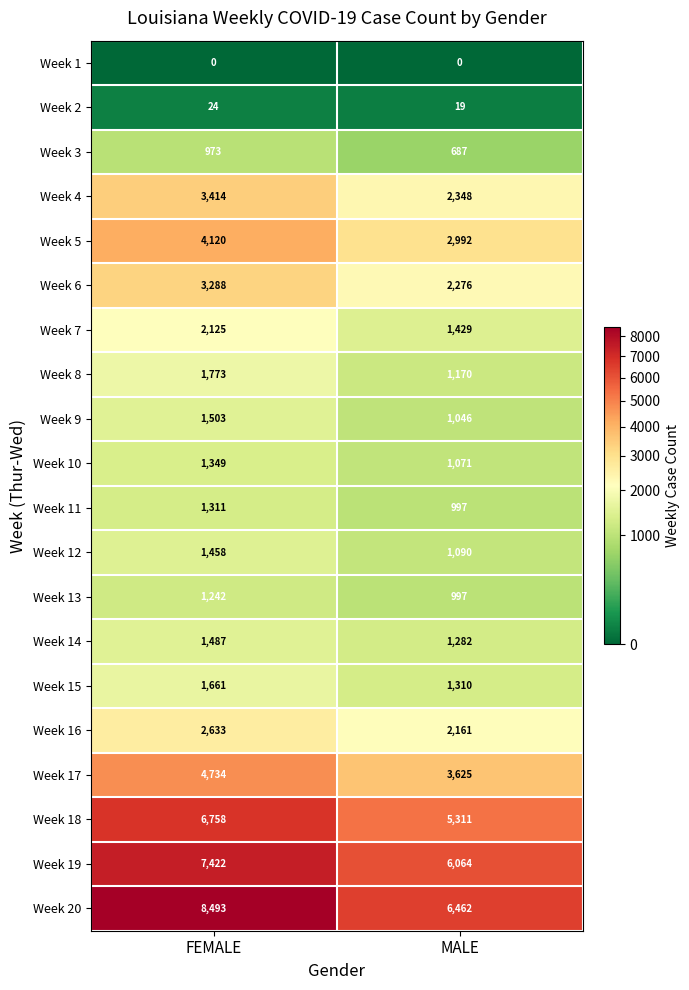

List the series in order of their peak value, lowest first.

Week 1, Week 2, Week 3, Week 13, Week 11, Week 10, Week 12, Week 14, Week 9, Week 15, Week 8, Week 7, Week 16, Week 6, Week 4, Week 5, Week 17, Week 18, Week 19, Week 20